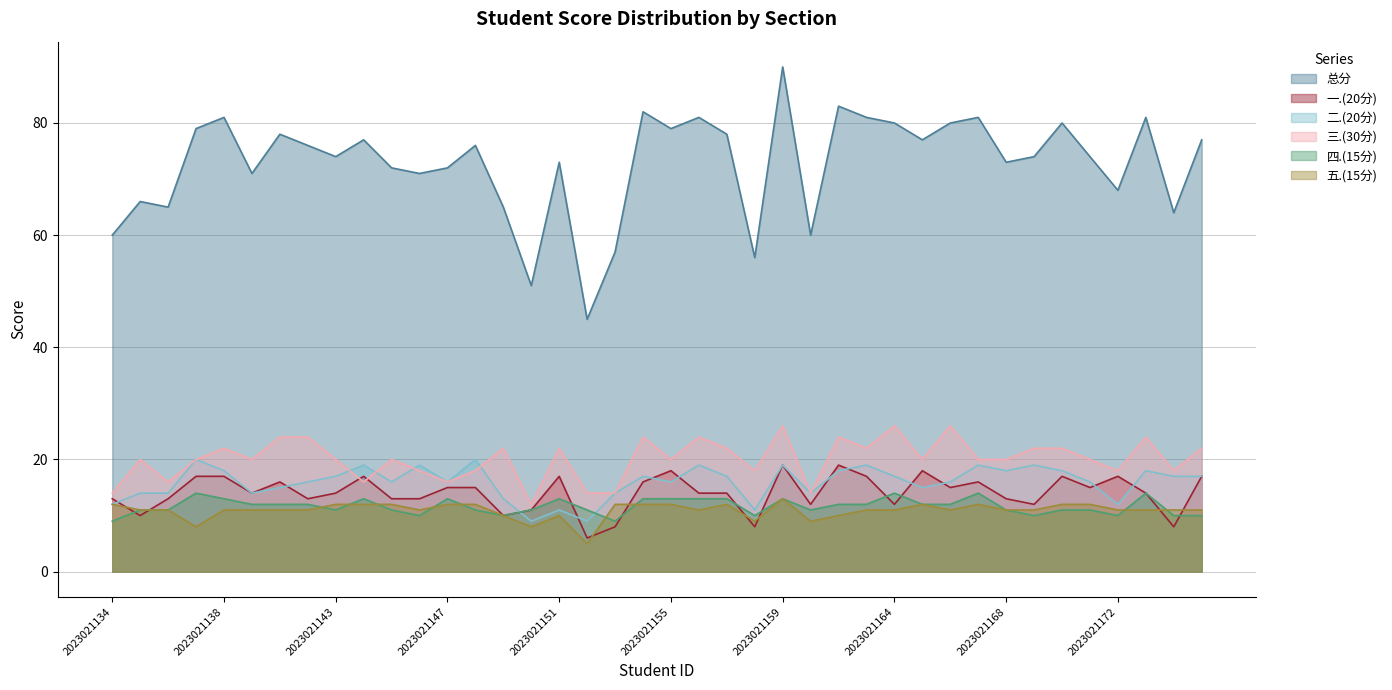

Reading left to right, list all the values displayed in this chart.

总分: 60	66	65	79	81	71	78	76	74	77	72	71	72	76	65	51	73	45	57	82	79	81	78	56	90	60	83	81	80	77	80	81	73	74	80	74	68	81	64	77
一.(20分): 13	10	13	17	17	14	16	13	14	17	13	13	15	15	10	11	17	6	8	16	18	14	14	8	19	12	19	17	12	18	15	16	13	12	17	15	17	14	8	17
二.(20分): 12	14	14	20	18	14	15	16	17	19	16	19	16	20	13	9	11	9	14	17	16	19	17	11	19	14	18	19	17	15	16	19	18	19	18	16	12	18	17	17
三.(30分): 14	20	16	20	22	20	24	24	20	16	20	18	16	18	22	12	22	14	14	24	20	24	22	18	26	14	24	22	26	20	26	20	20	22	22	20	18	24	18	22
四.(15分): 9	11	11	14	13	12	12	12	11	13	11	10	13	11	10	11	13	11	9	13	13	13	13	10	13	11	12	12	14	12	12	14	11	10	11	11	10	14	10	10
五.(15分): 12	11	11	8	11	11	11	11	12	12	12	11	12	12	10	8	10	5	12	12	12	11	12	9	13	9	10	11	11	12	11	12	11	11	12	12	11	11	11	11